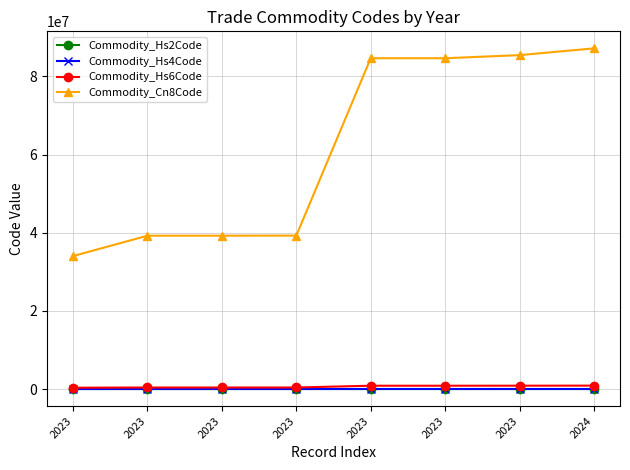

Between 2023 and 2023, which series saw the biggest shift?

Commodity_Cn8Code